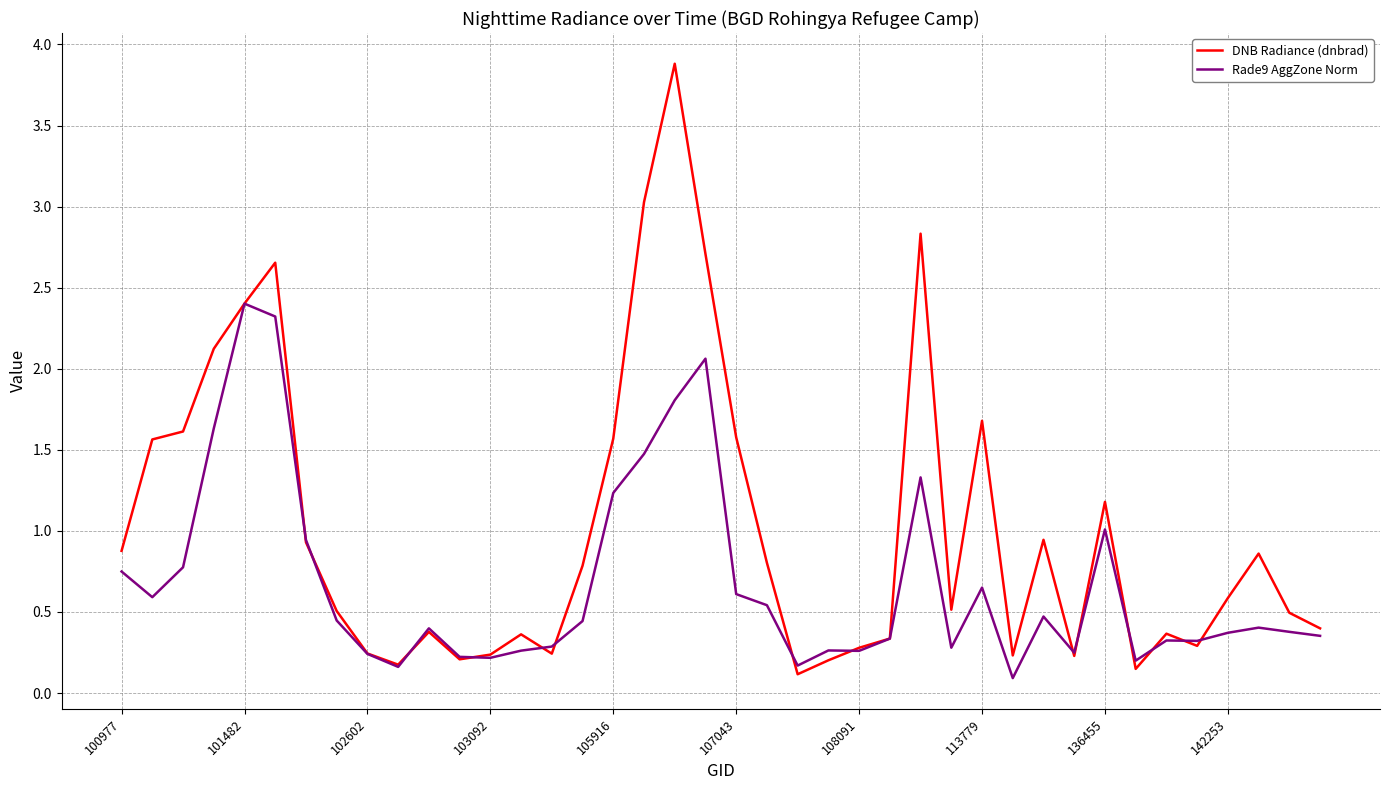

What is the greatest value displayed?

3.9